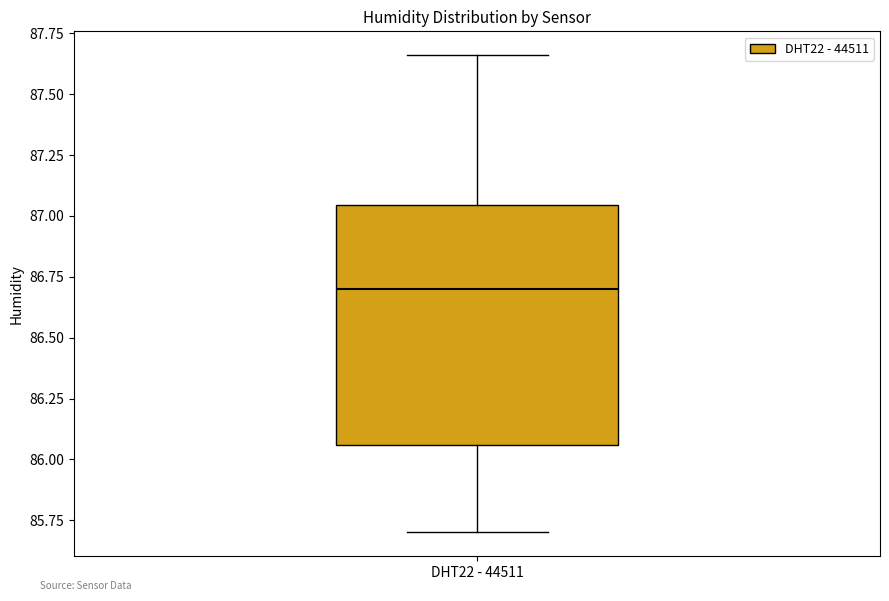

Where is the upper edge of the box for DHT22 - 44511 on the y-axis? The values are not printed on the chart, so give them approximately, as read against the axis.

87.05